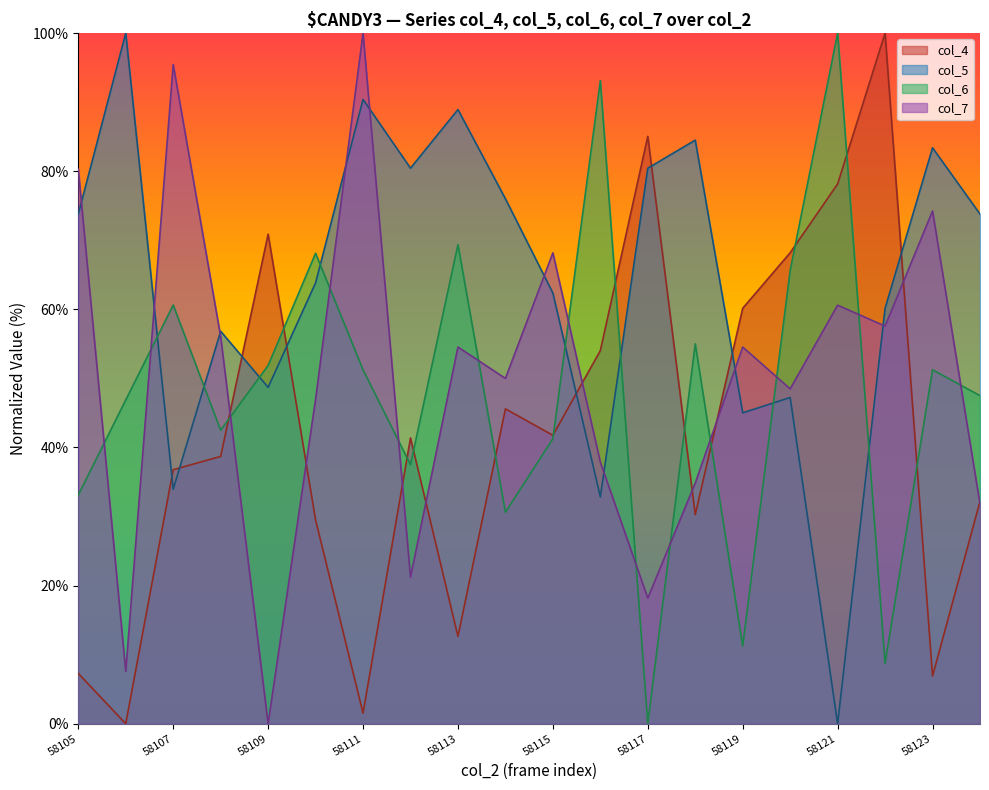

How many interior local peaks does the col_6 series have?

7